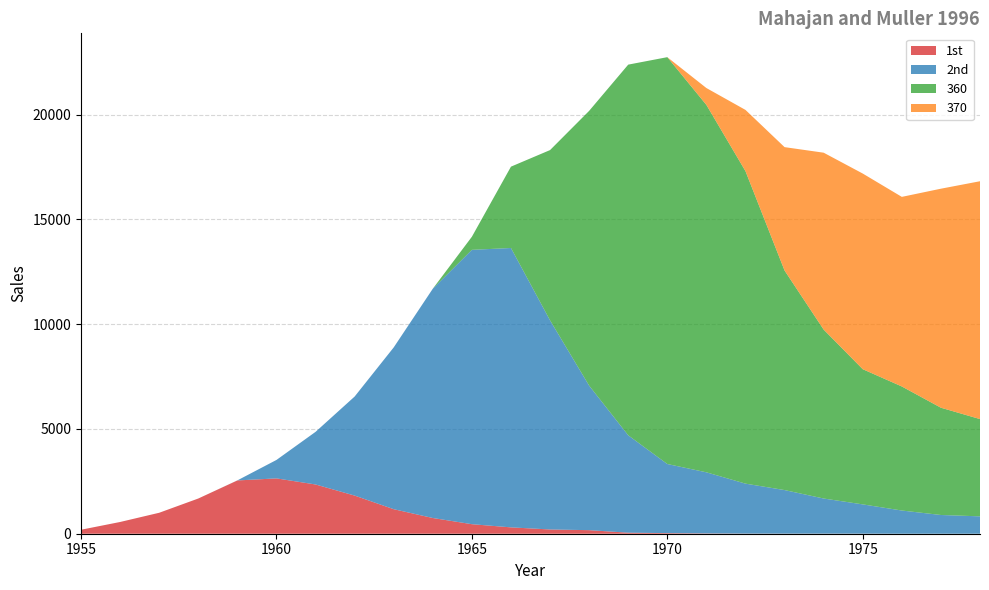

Reading right to left, list all the values displayed in this chart.

1st: 0	0	0	3	4	4	6	14	29	49	170	203	303	455	750	1170	1820	2350	2640	2542	1680	1000	560	190
2nd: 829	894	1107	1397	1676	2079	2384	2916	3297	4646	6896	9977	13330	13090	10940	7720	4725	2510	880	3	0	0	0	0
360: 4641	5118	5919	6450	8060	10475	14909	17529	19412	17687	13110	8125	3881	625	0	0	0	0	0	0	0	0	0	0
370: 11348	10450	9046	9335	8440	5887	2922	806	0	0	0	0	0	0	0	0	0	0	0	0	0	0	0	0